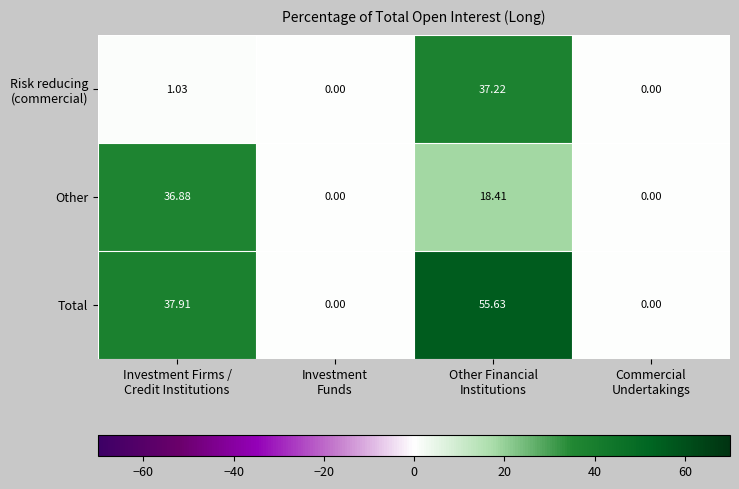

Which series has the largest total across all categories?

Total